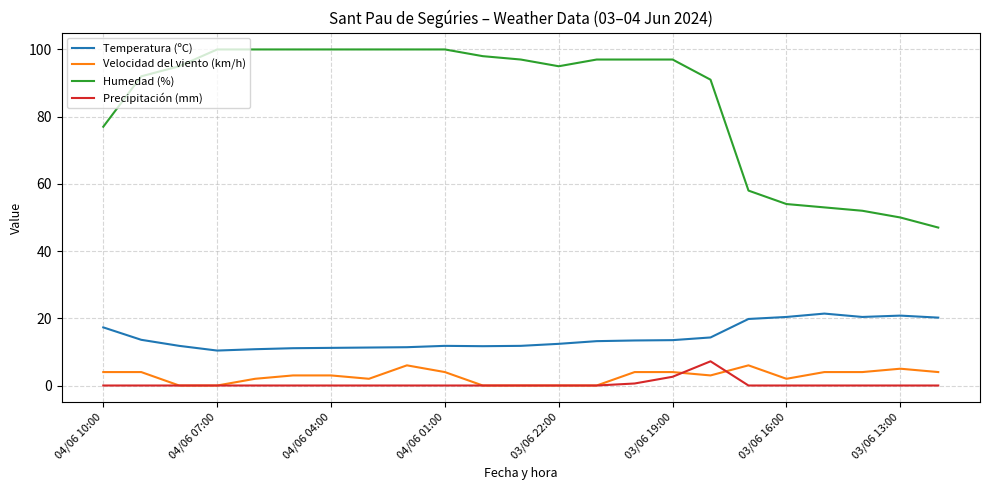

Does the chart display data point markers on the line(s)?

No